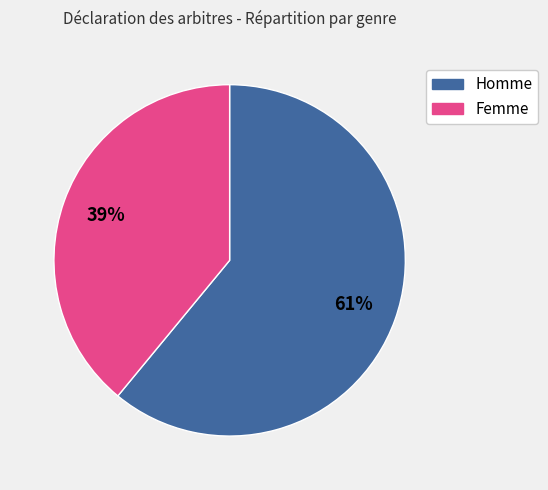

Is the sum of Femme and Homme greater than half?

Yes